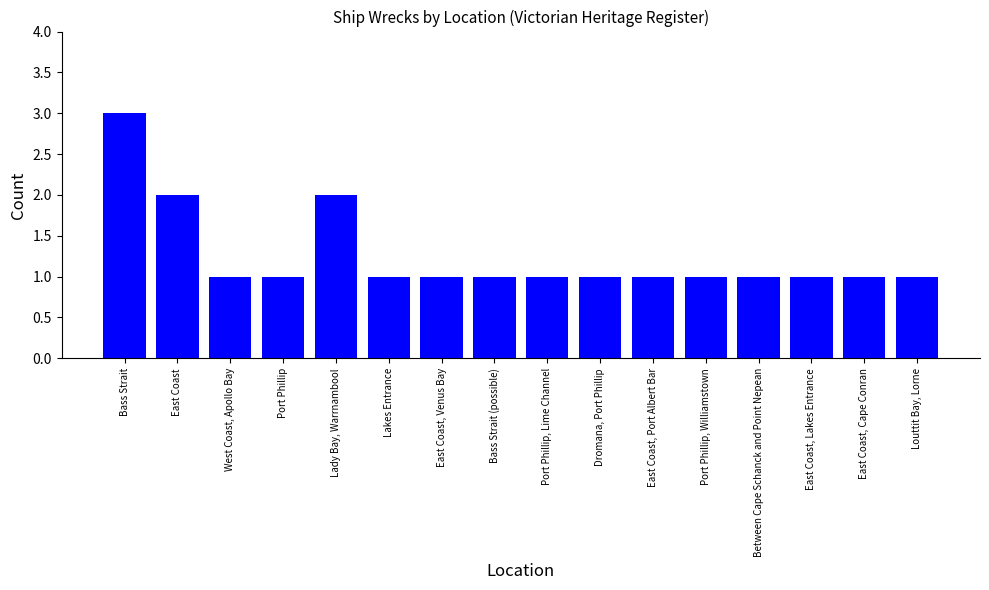

What is the sum of all values?

20